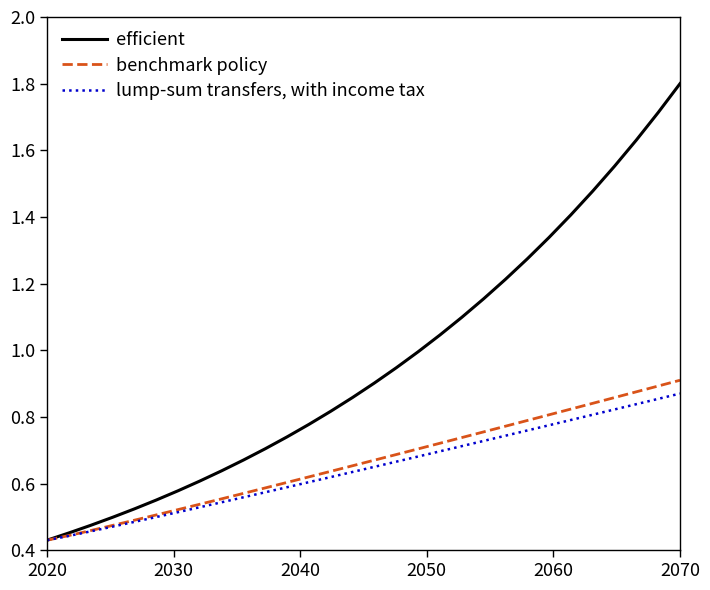

Which series has the widest spread of values?

efficient